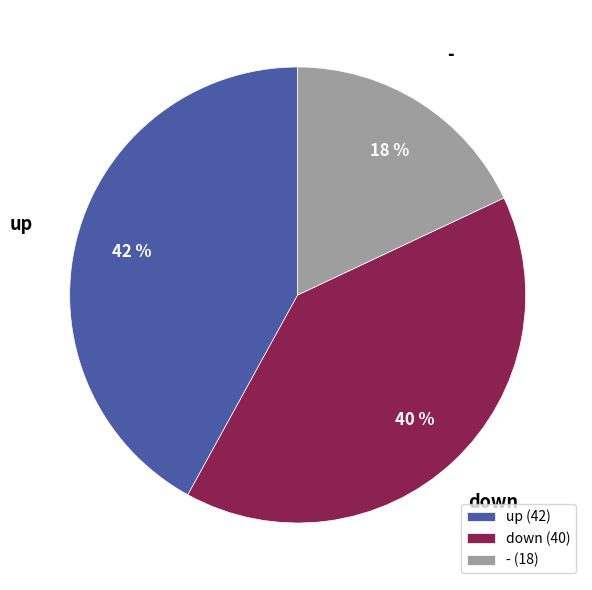

How many segments does this pie chart have?

3